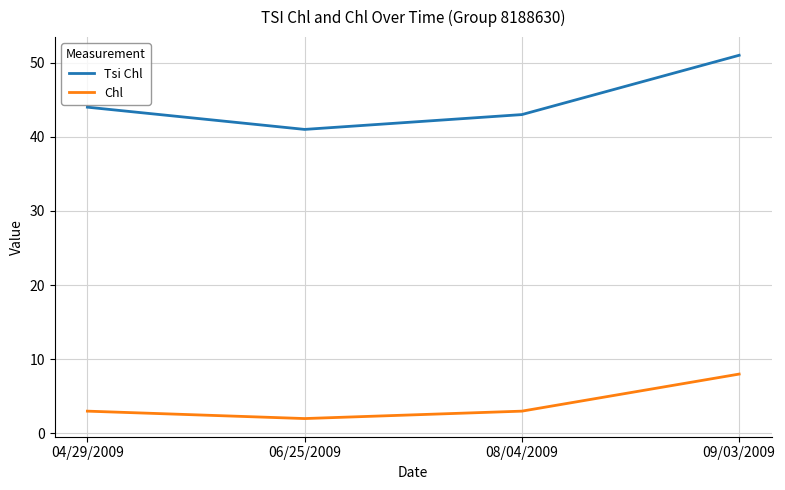

Rank the series by their maximum value, from lowest to highest.

Chl, Tsi Chl